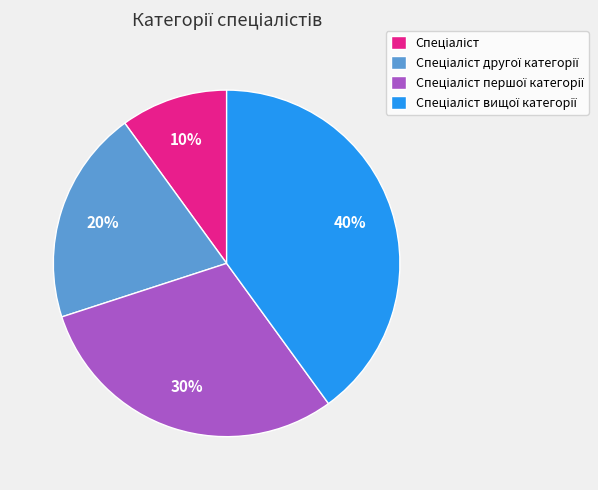

Is there a majority slice in this chart?

No